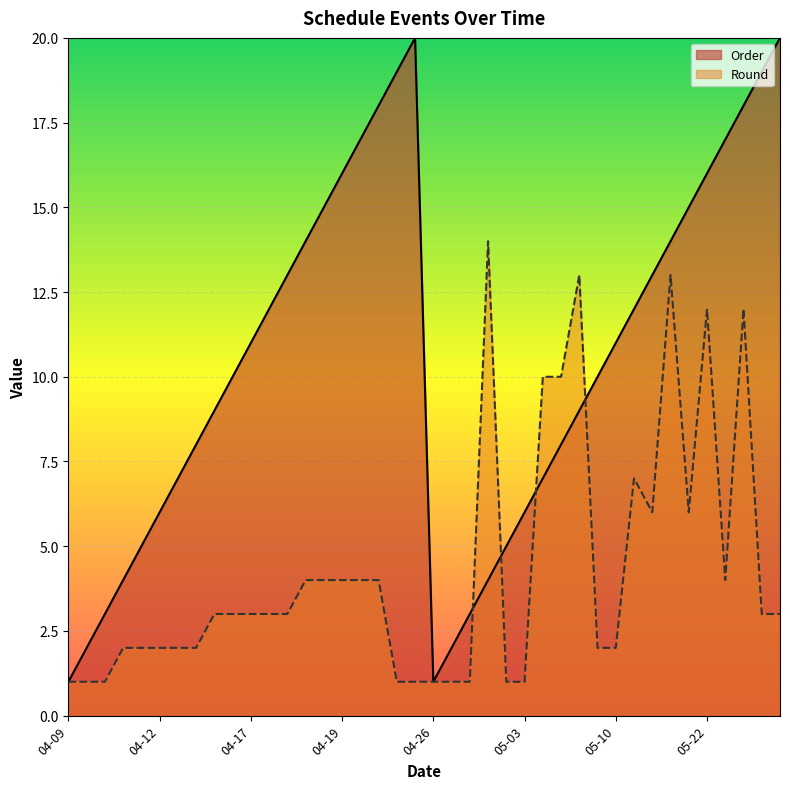

True or false: Order has a value of 28 at 04-19.

False